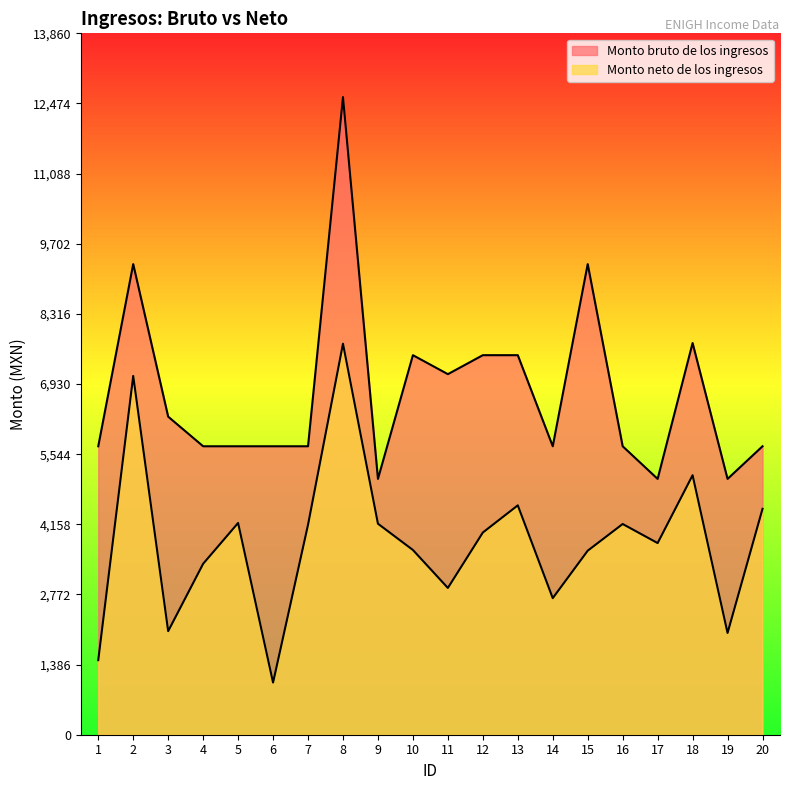

What is the difference between the Monto bruto de los ingresos values at 13 and 1?

1800.0